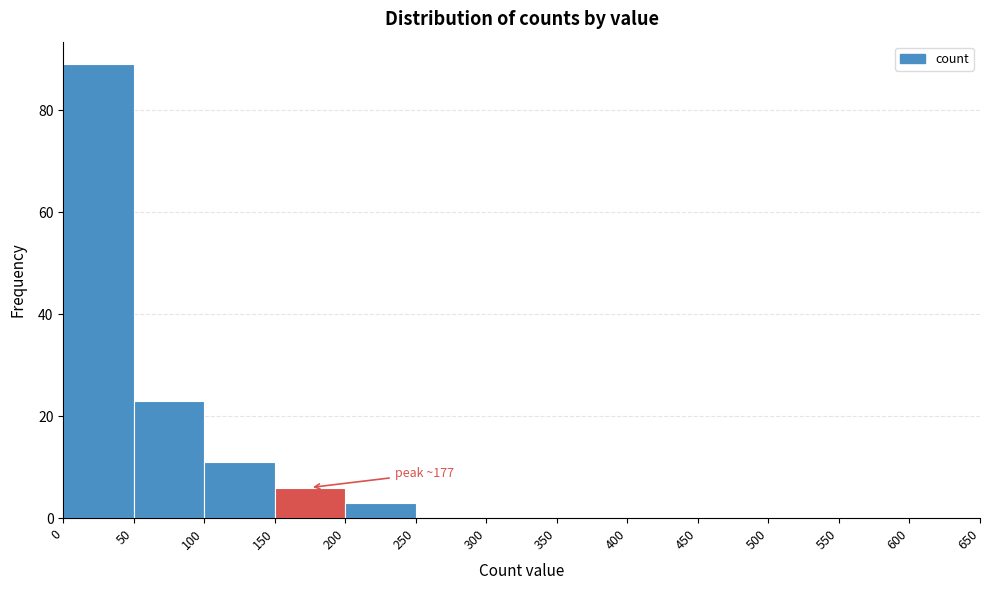

Which range on the x-axis has the tallest bar?

0 to 50